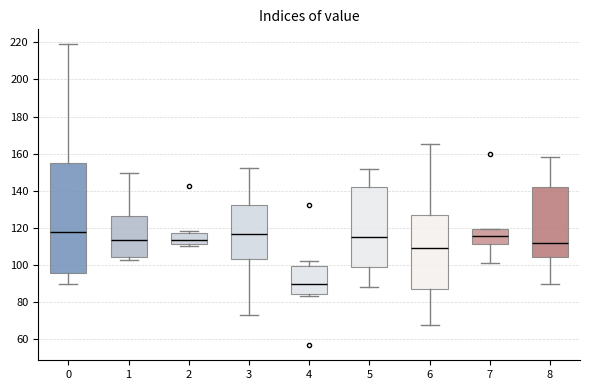

Which box has the lowest median line?

4